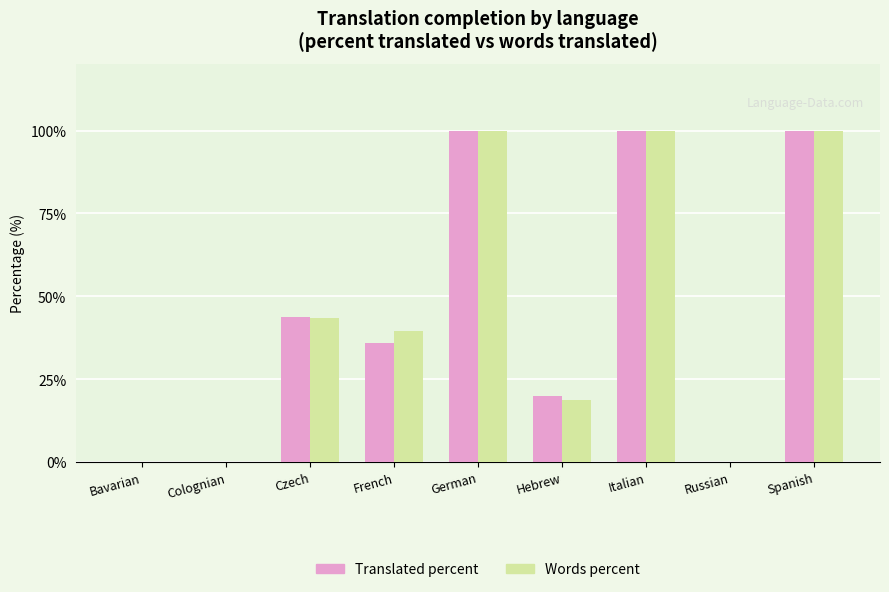

What is the maximum value shown in the chart?

100.0